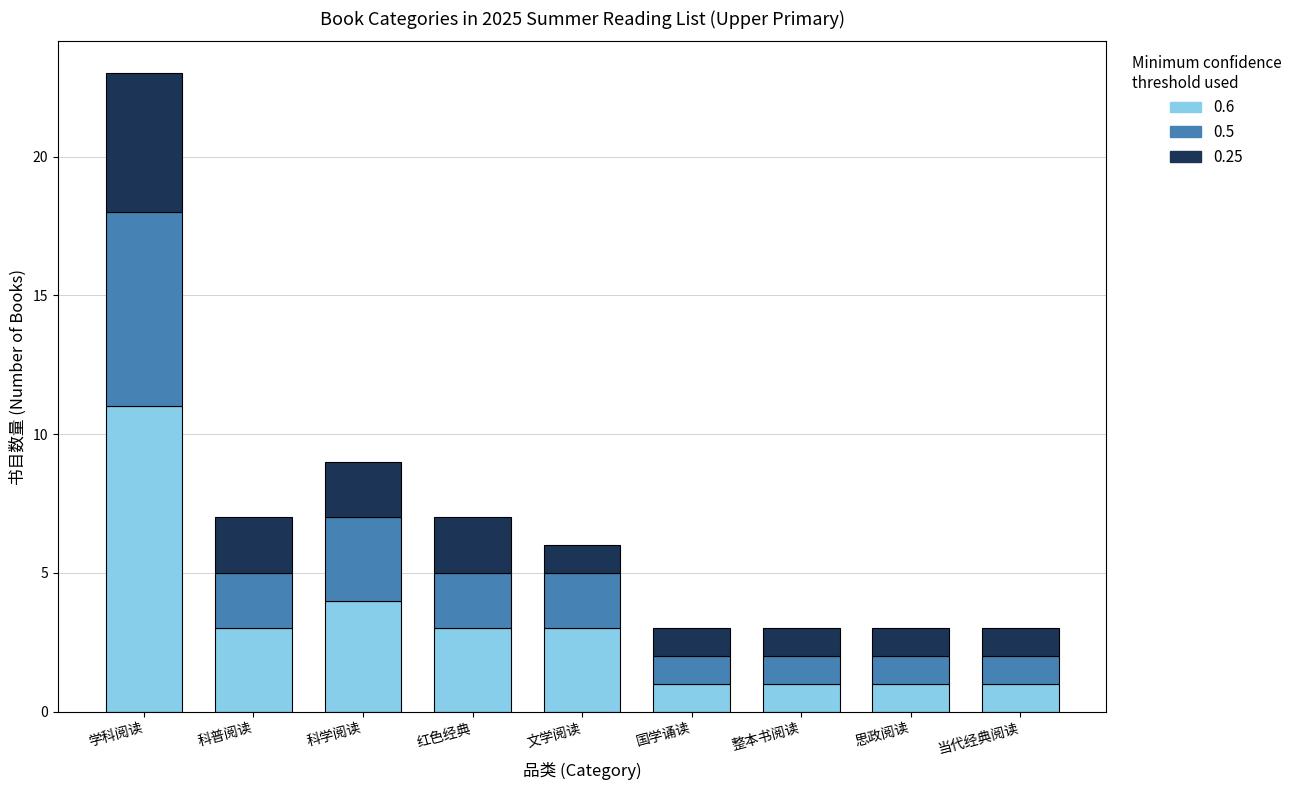

What are all the series names shown in the legend?

0.6, 0.5, 0.25